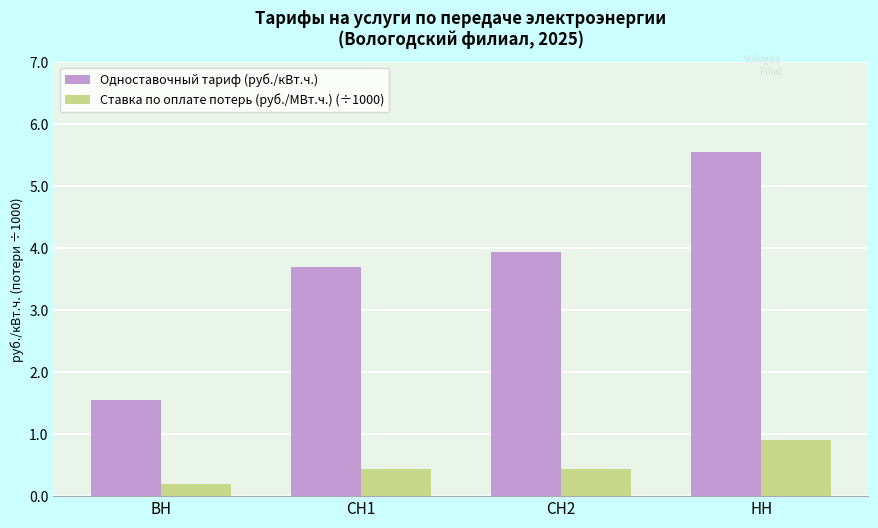

What is the sum of all Одноставочный тариф (руб./кВт.ч.) values?

14.7